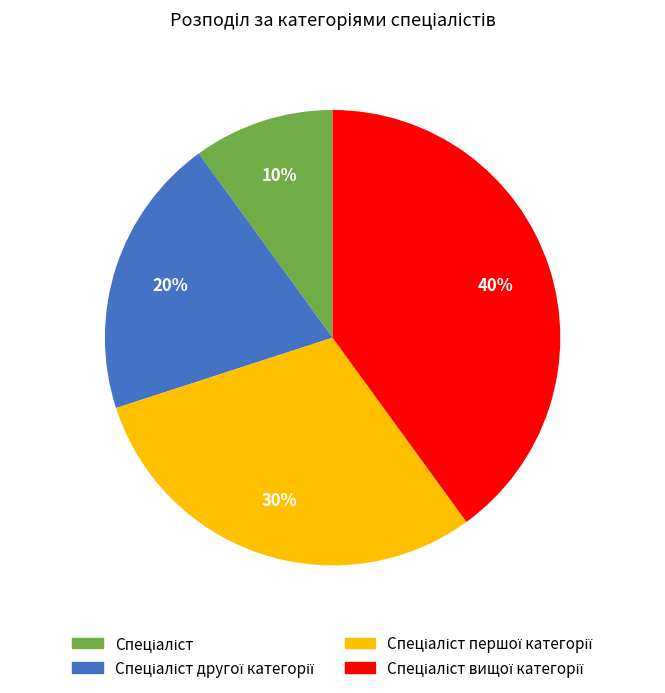

To the nearest percent, what is the difference between the largest and smallest slice percentages?

30%